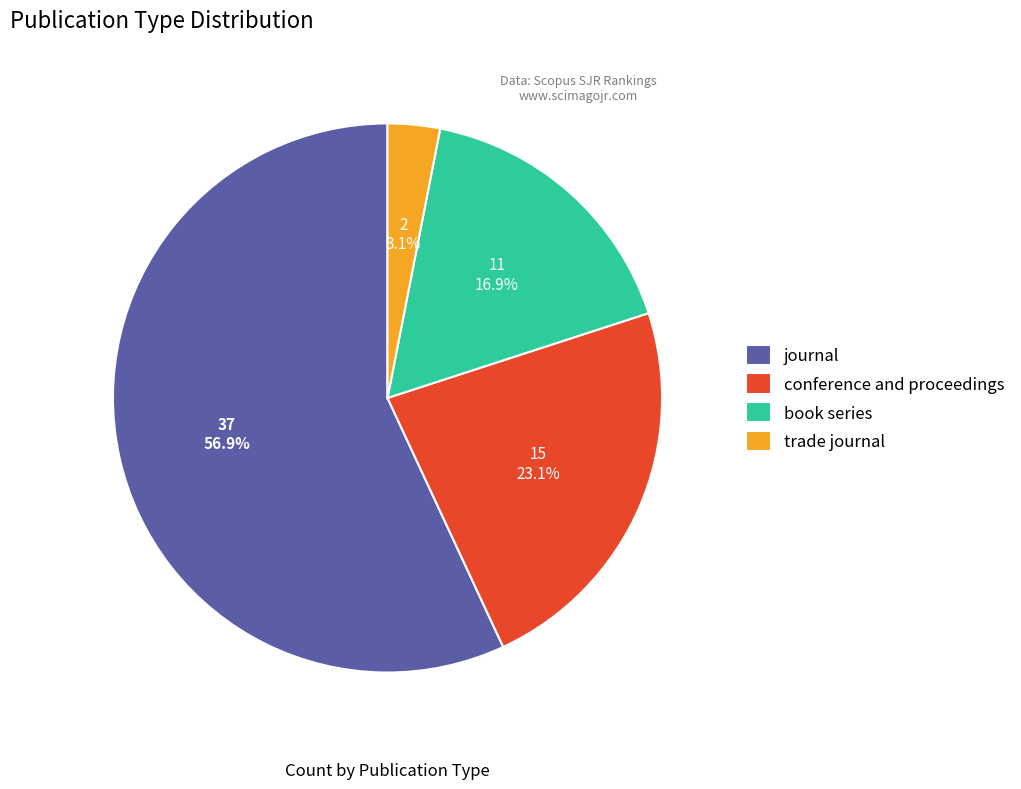

Between book series and trade journal, which is larger?

book series